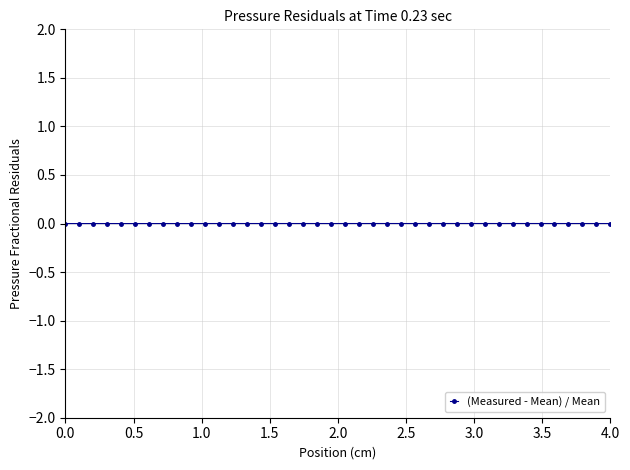

True or false: the data shows -0.0 at 0.0.

True